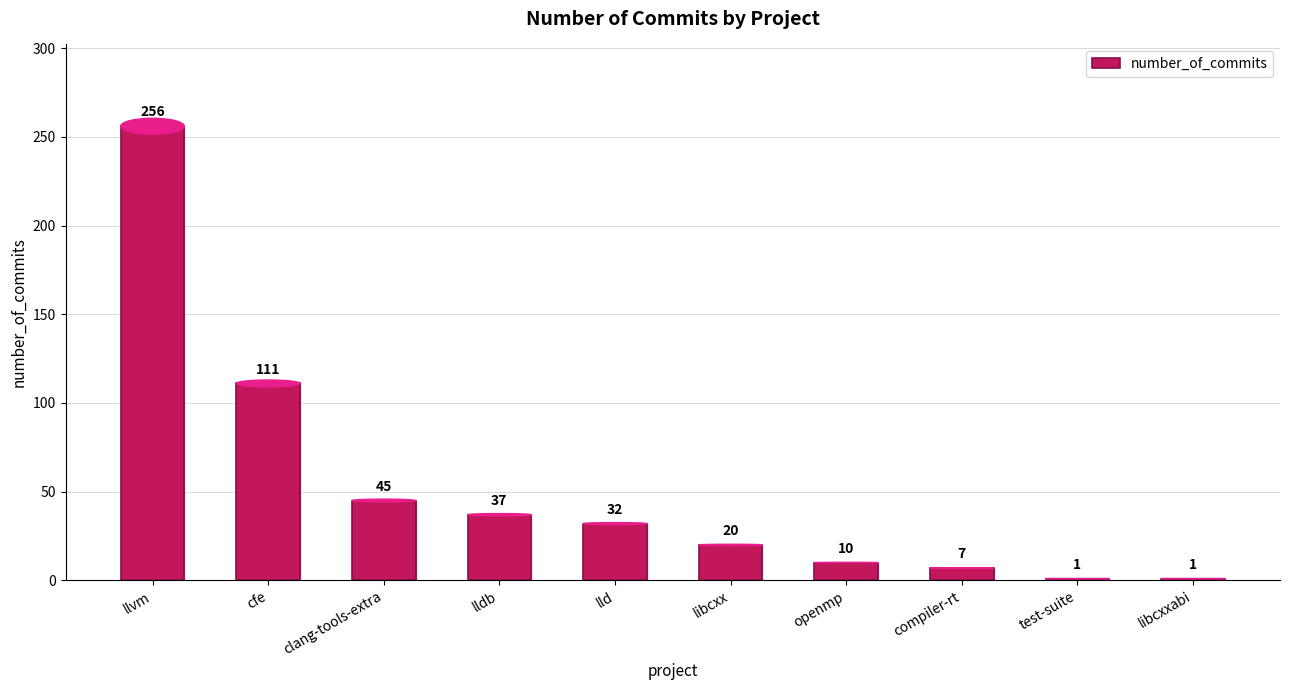

The chart shows a value of 1 at libcxxabi. True or false?

True